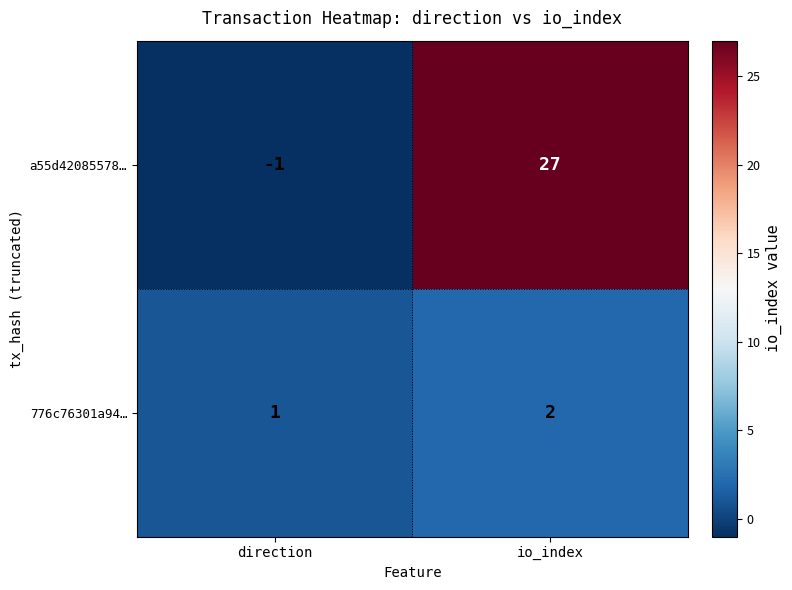

What is the difference between the maximum and minimum values in the a55d42085578… series?

28